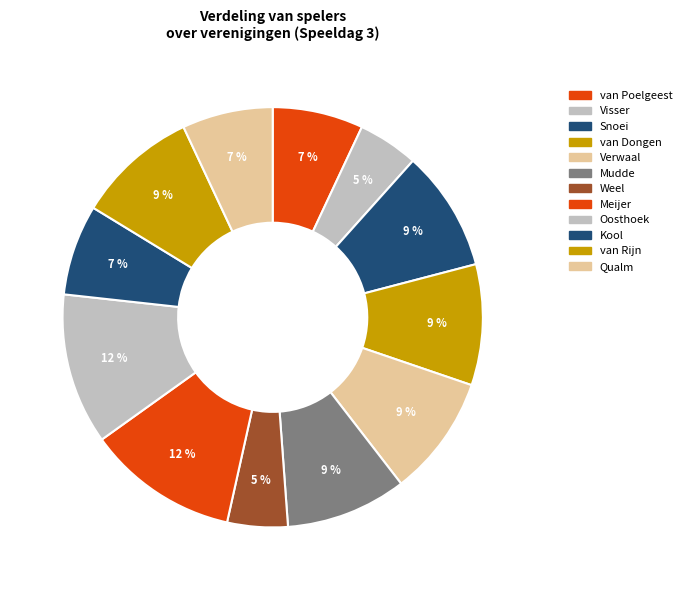

Is it true that van Dongen is 1% of the pie?

False